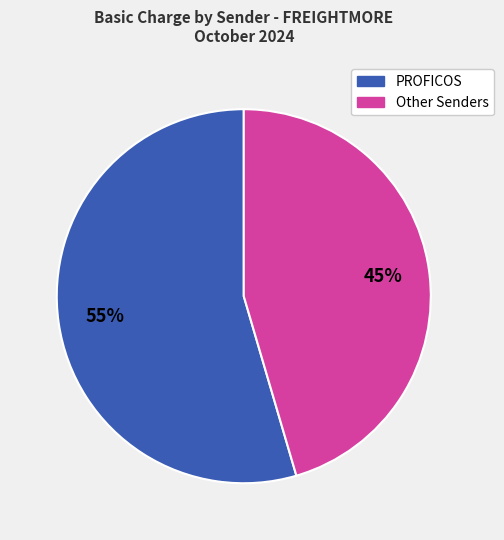

Is there a majority slice in this chart?

Yes